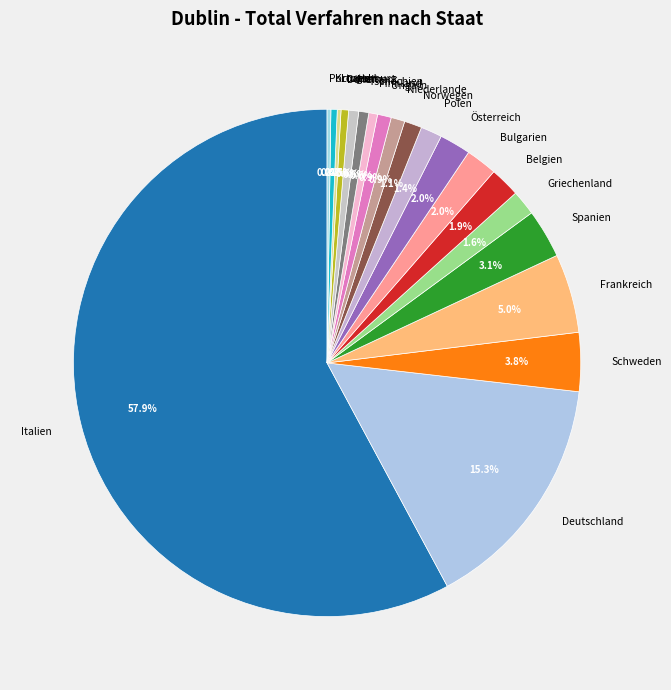

Is there a majority slice in this chart?

Yes